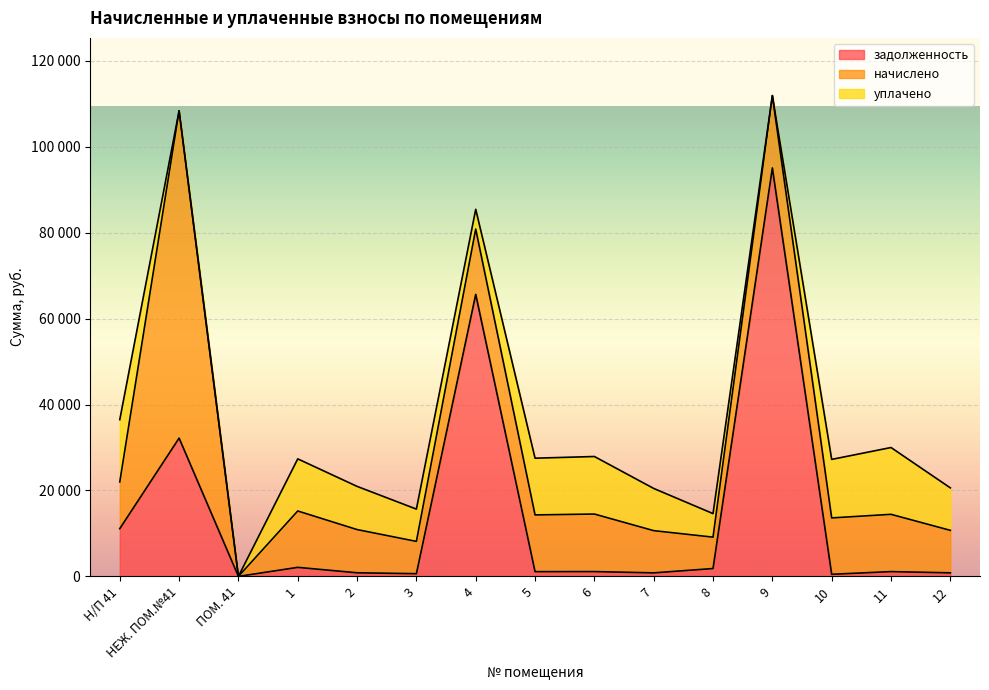

At how many categories does at least one series exceed 23784?

3